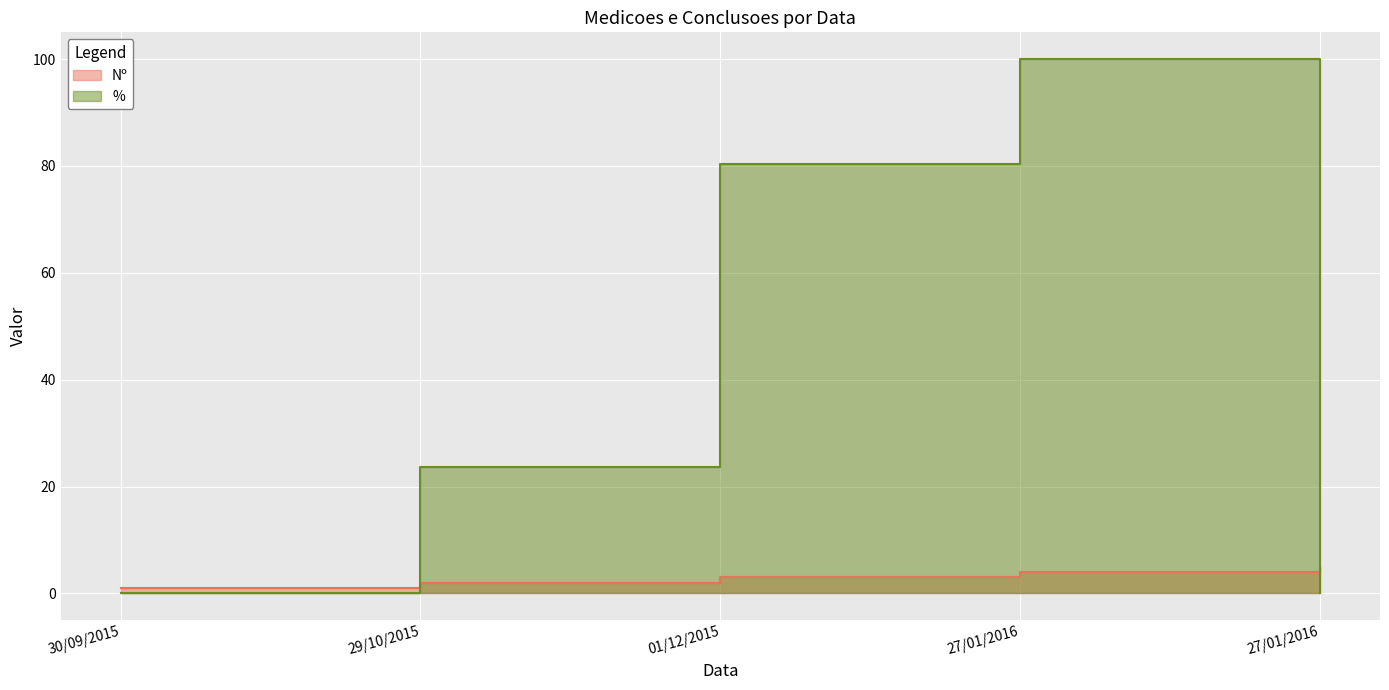

Which series ends up on top after the final intersection of Nº and %?

Nº